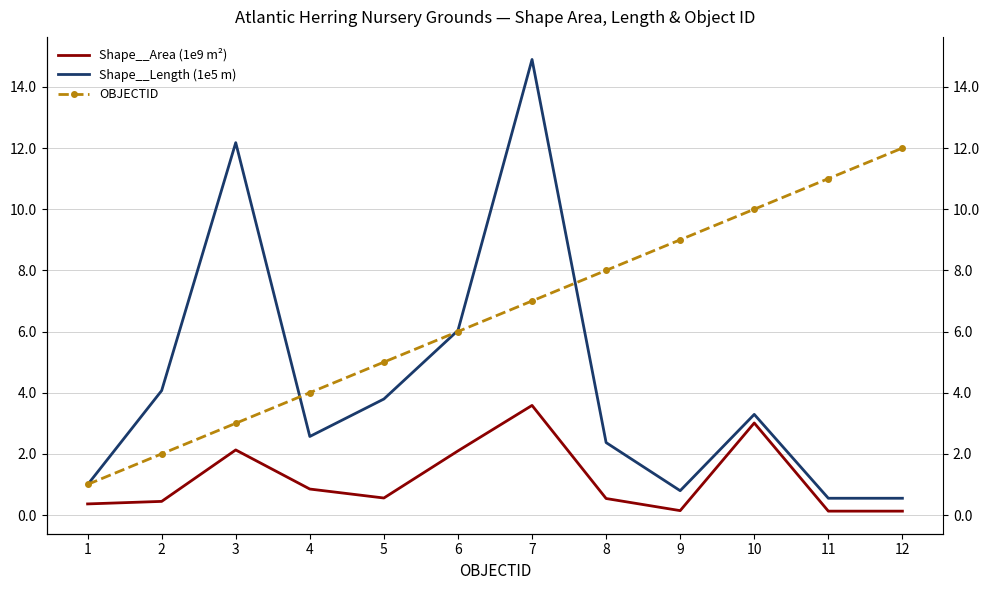

Which series has the widest spread of values?

Shape__Length (1e5 m)